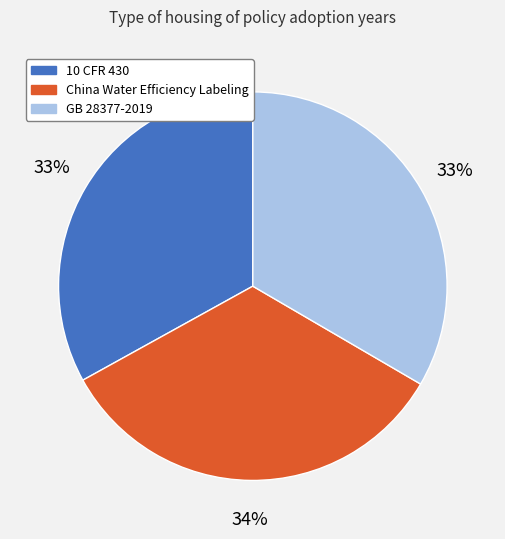

Does any single category account for the majority?

No